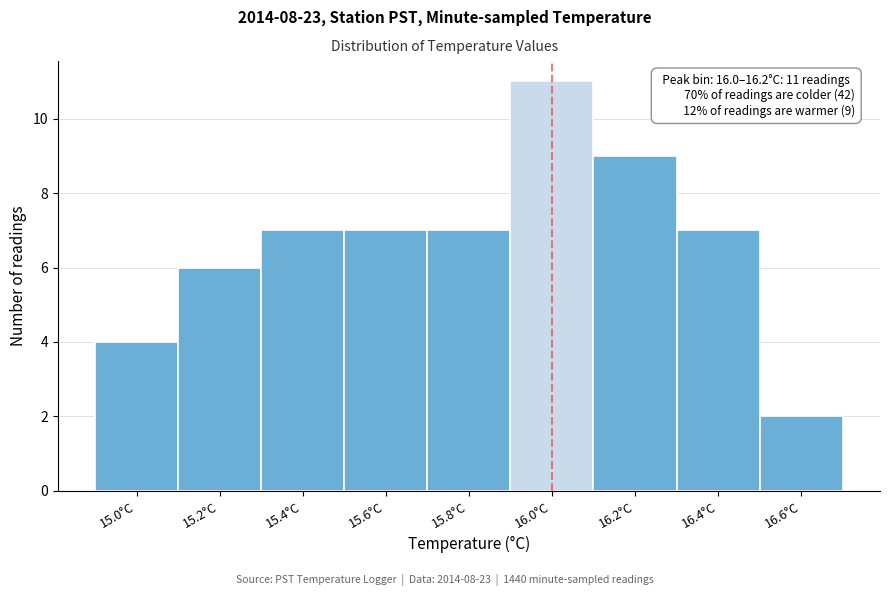

Reading left to right, transcribe all the data shown in this chart.

4	6	7	7	7	11	9	7	2